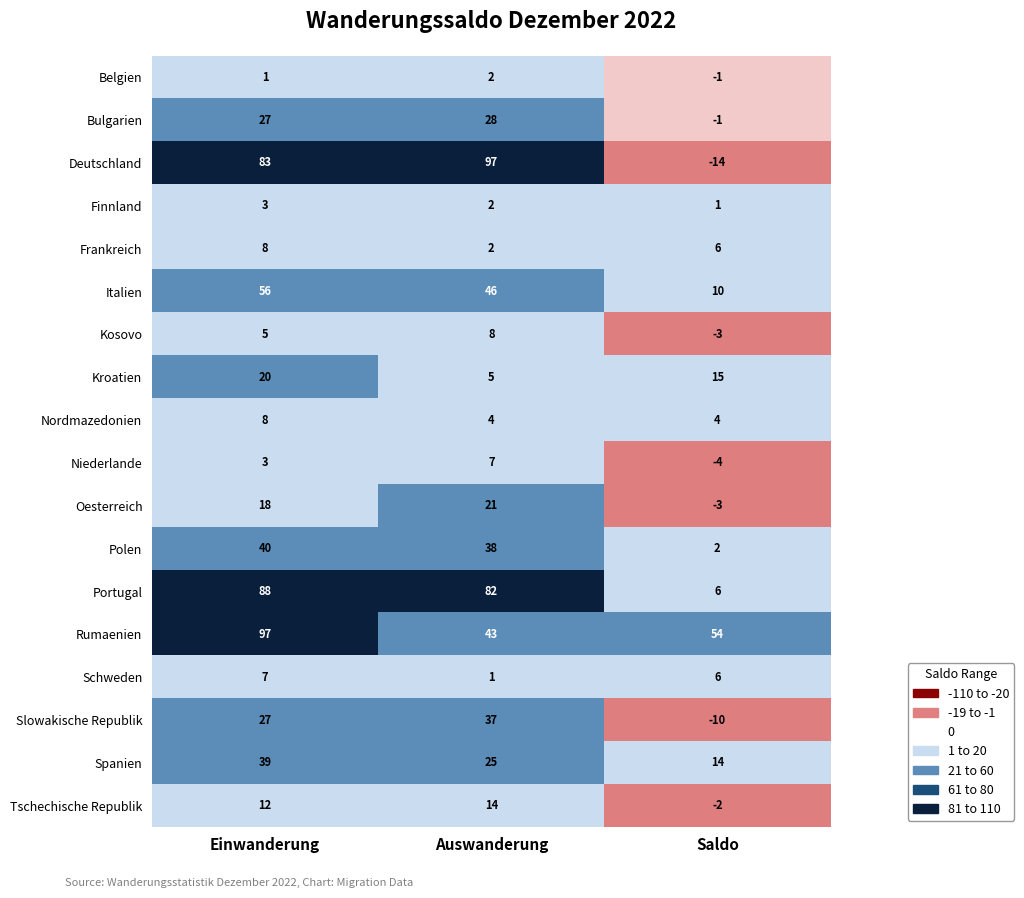

What is the sum of the Kosovo values at Einwanderung and Auswanderung?

13